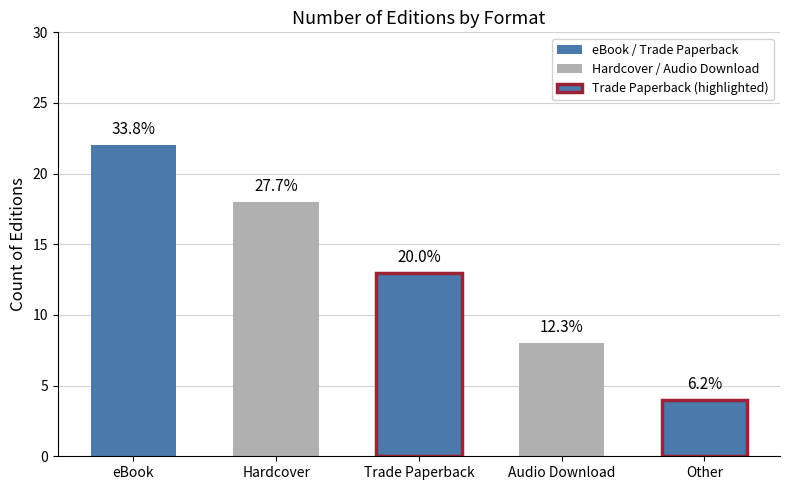

True or false: the data shows 8 at Audio Download.

True